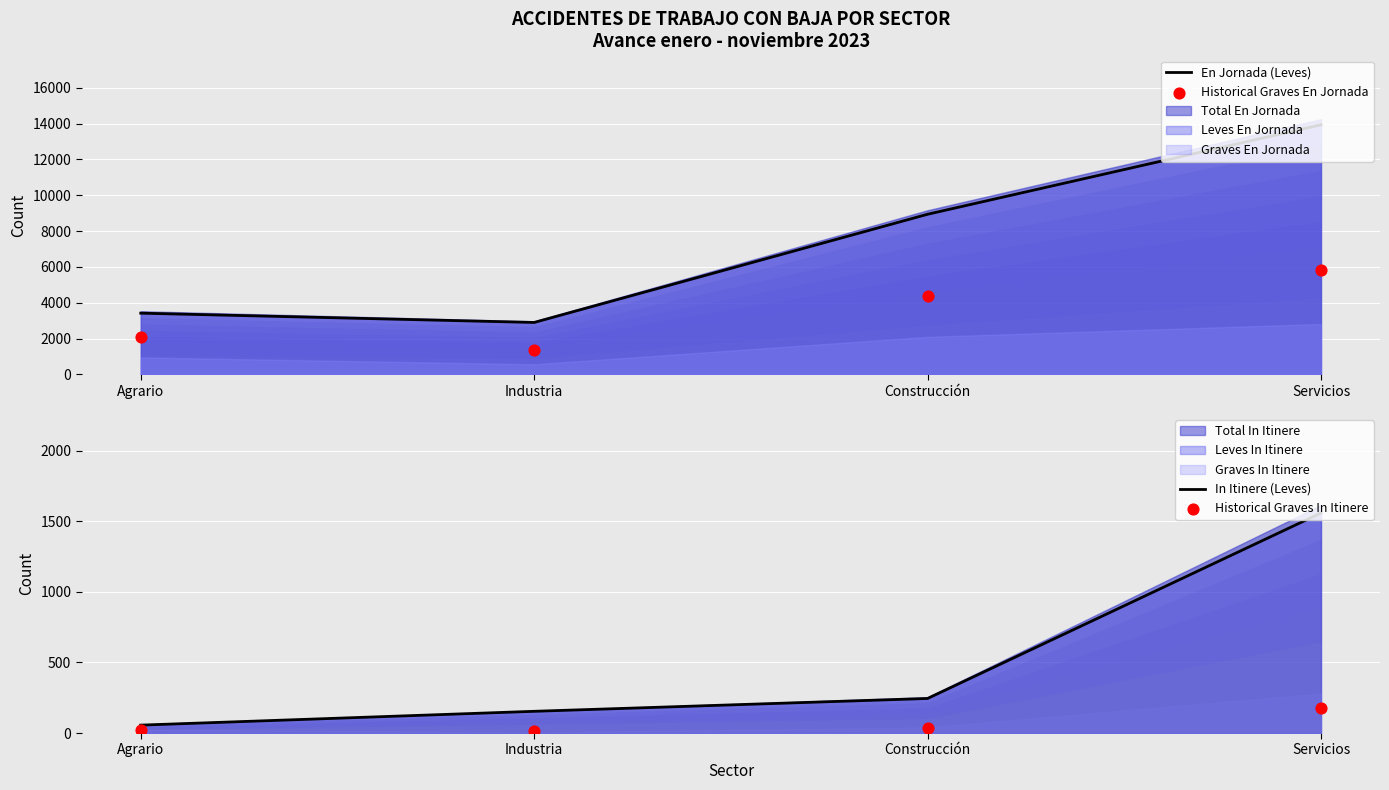

Which series reaches the maximum Y coordinate?

En Jornada (Leves)